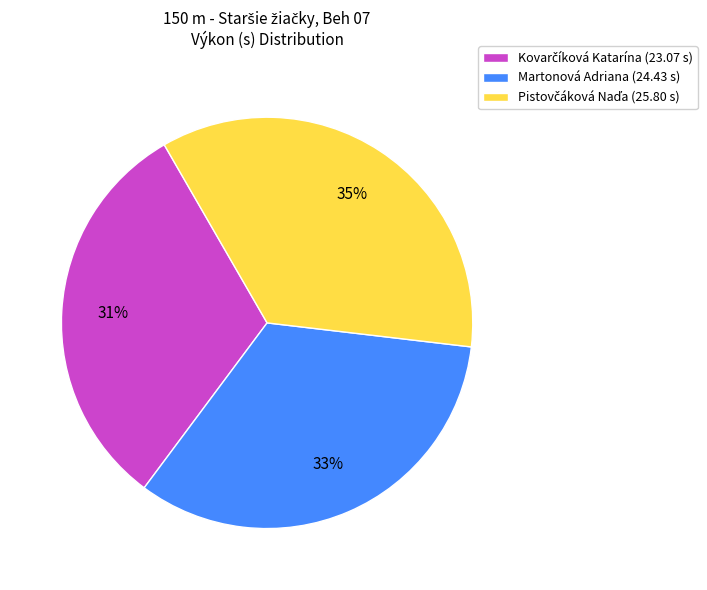

To the nearest percent, what is the average slice percentage?

33%